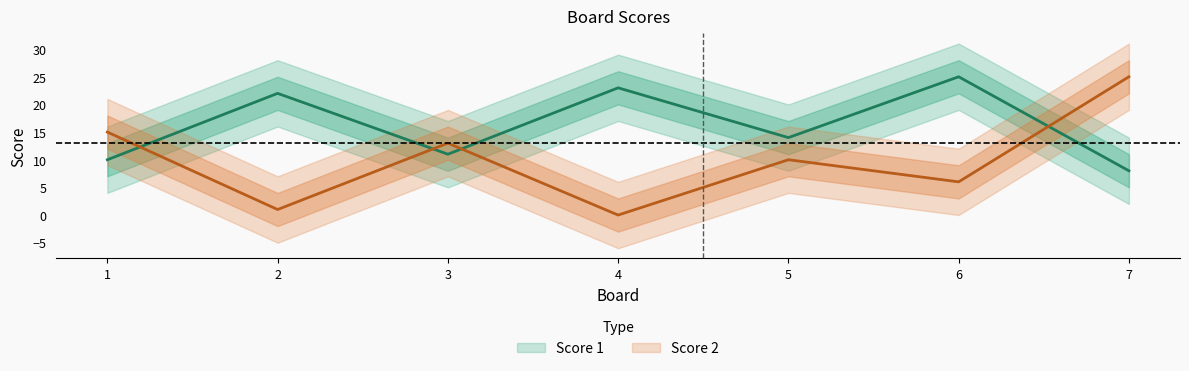

List the series in order of their peak value, lowest first.

Score 1, Score 2